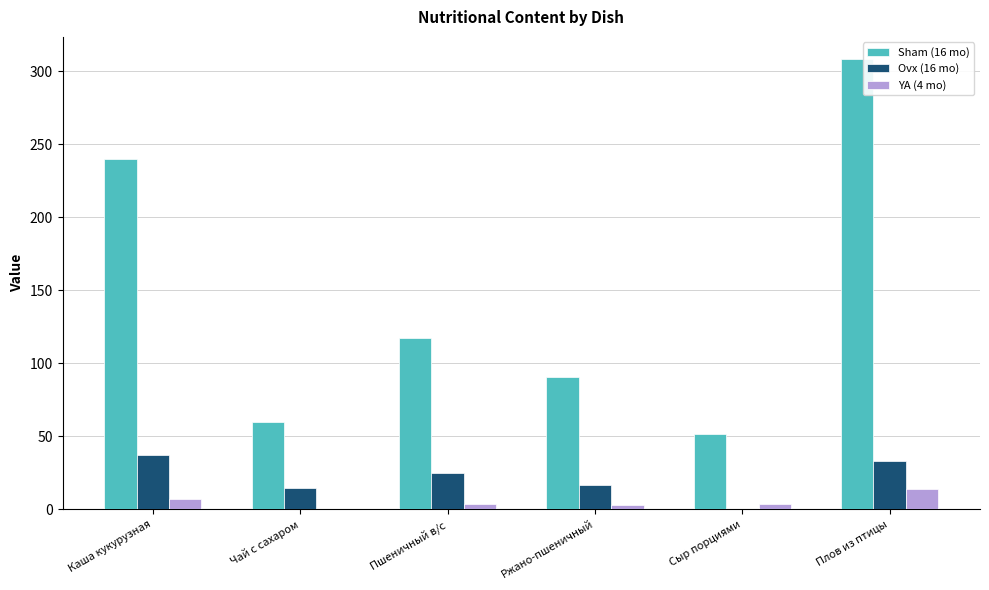

Is the value of Ovx (16 mo) at Ржано-пшеничный greater than the value of YA (4 mo) at Пшеничный в/с?

Yes